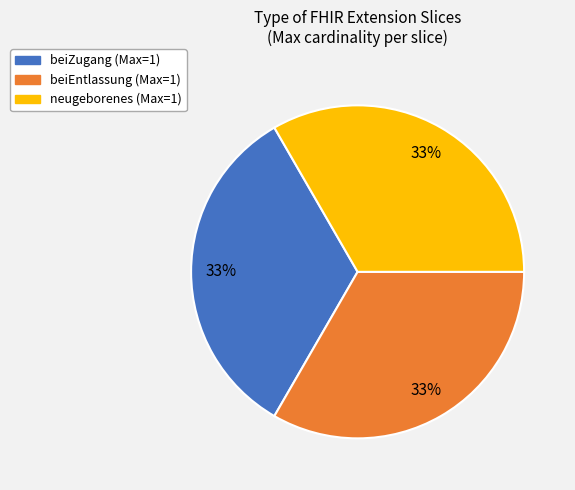

To the nearest percent, what is the average slice percentage?

33%